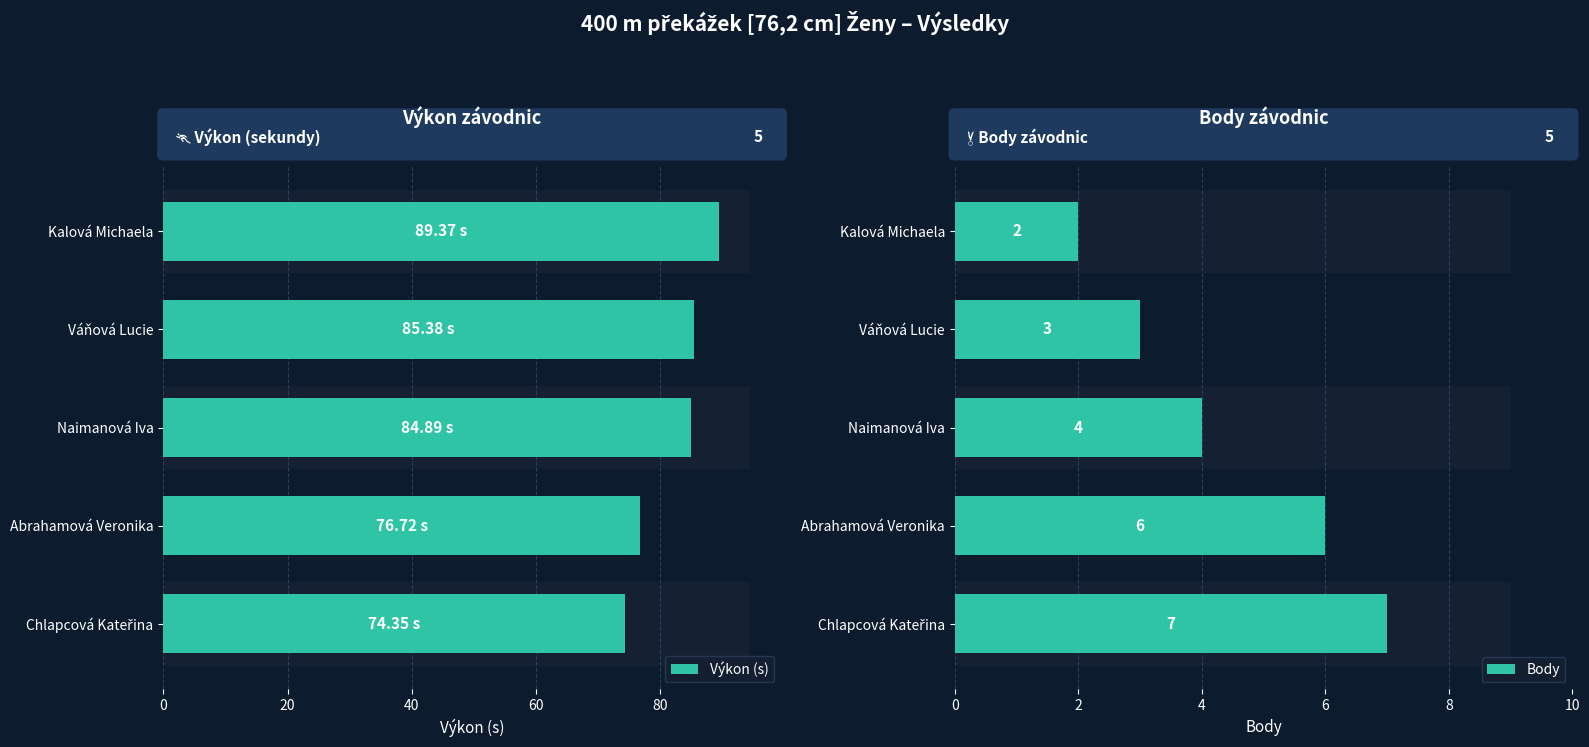

What are all the series names shown in the legend?

Výkon (s), Body